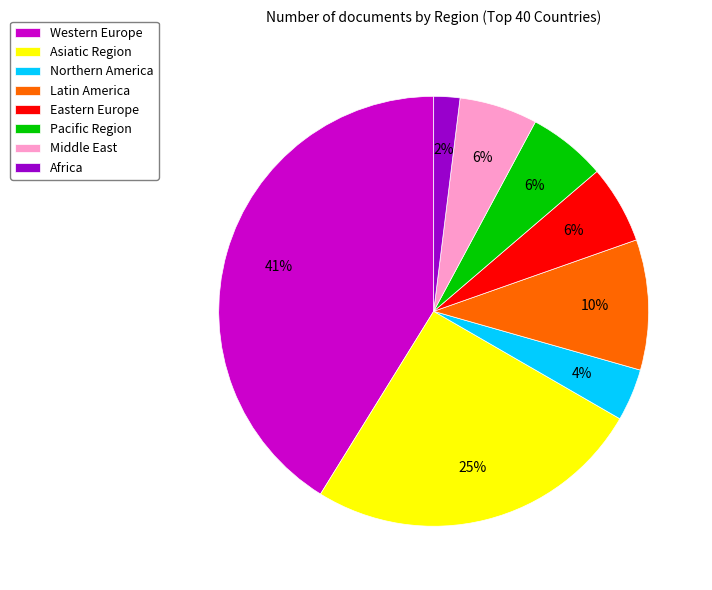

Which slice is the smallest?

Africa